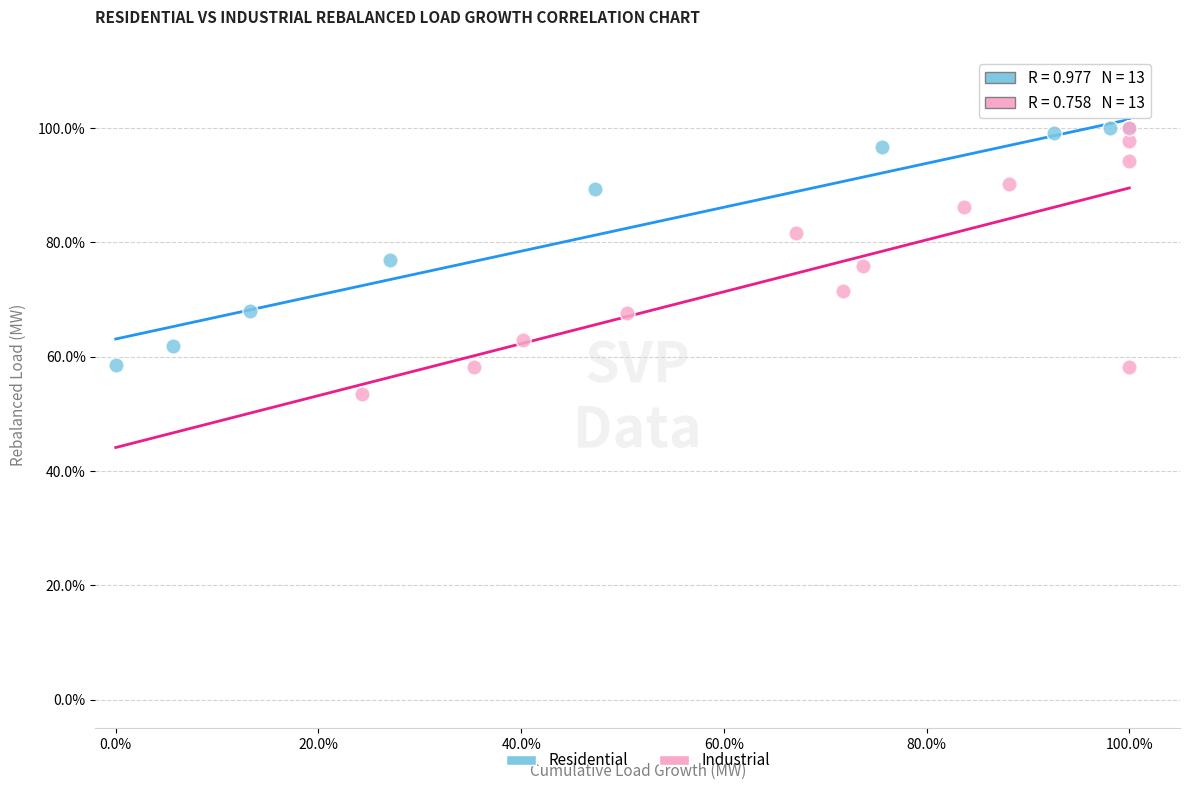

What are all the series names shown in the legend?

Residential, Industrial